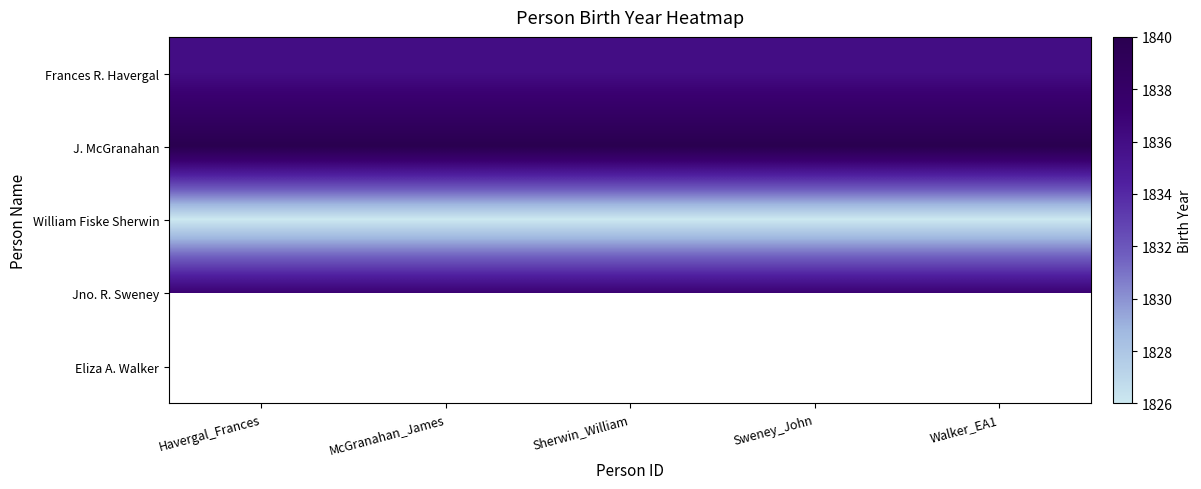

What is the sum of all Frances R. Havergal values?

9180.0